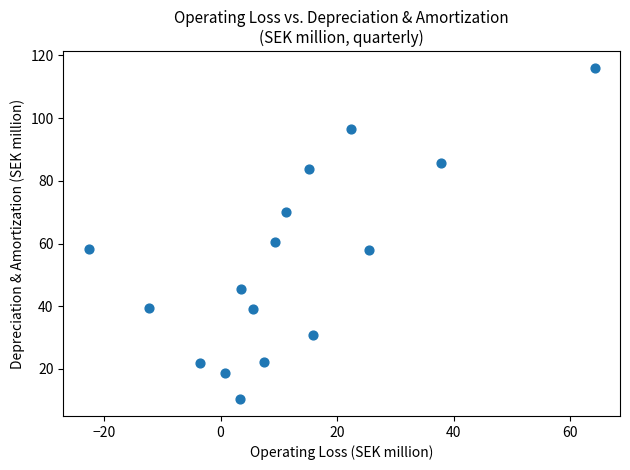

What Y value in the scatter plot is closest to 63?

60.6